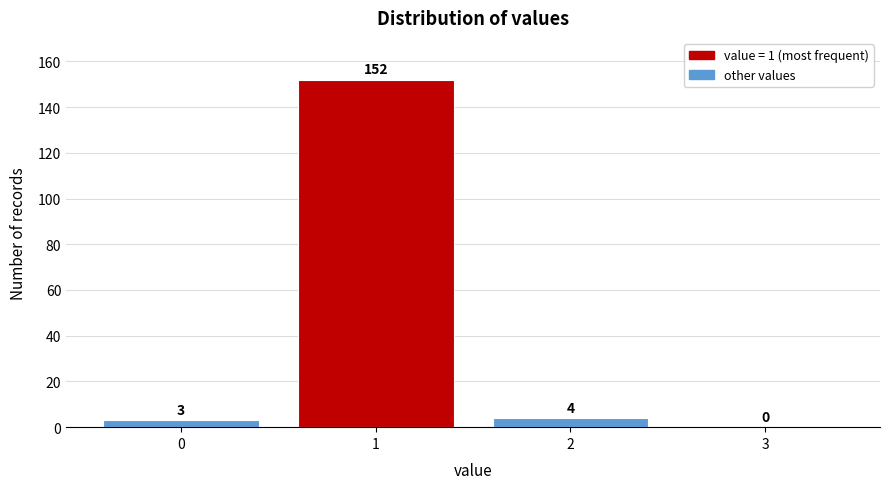

Reading left to right, transcribe this chart: for each bar, give the range it covers on the x-axis and its height.

-0.5 to 0.5: 3
0.5 to 1.5: 152
1.5 to 2.5: 4
2.5 to 3.5: 0